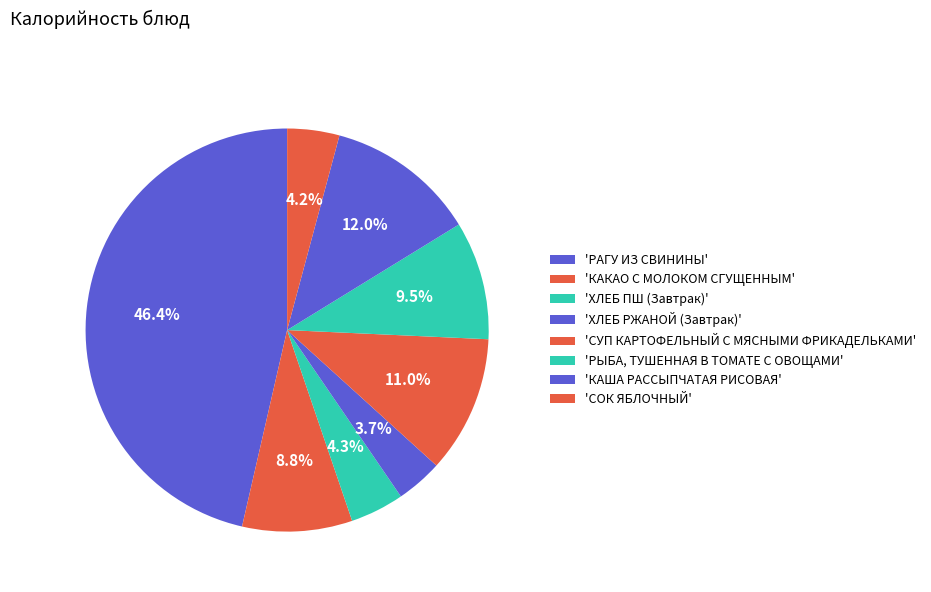

Which category has the biggest portion of the pie?

РАГУ ИЗ СВИНИНЫ